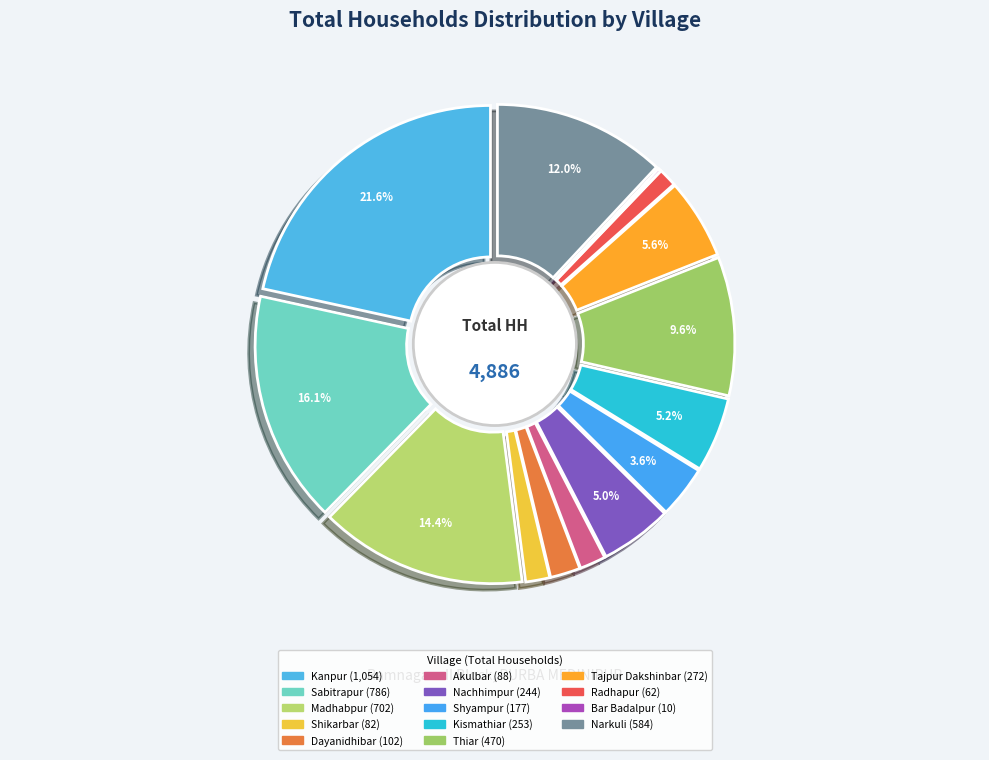

What percentage do Kismathiar and Shikarbar together represent?

6.9%